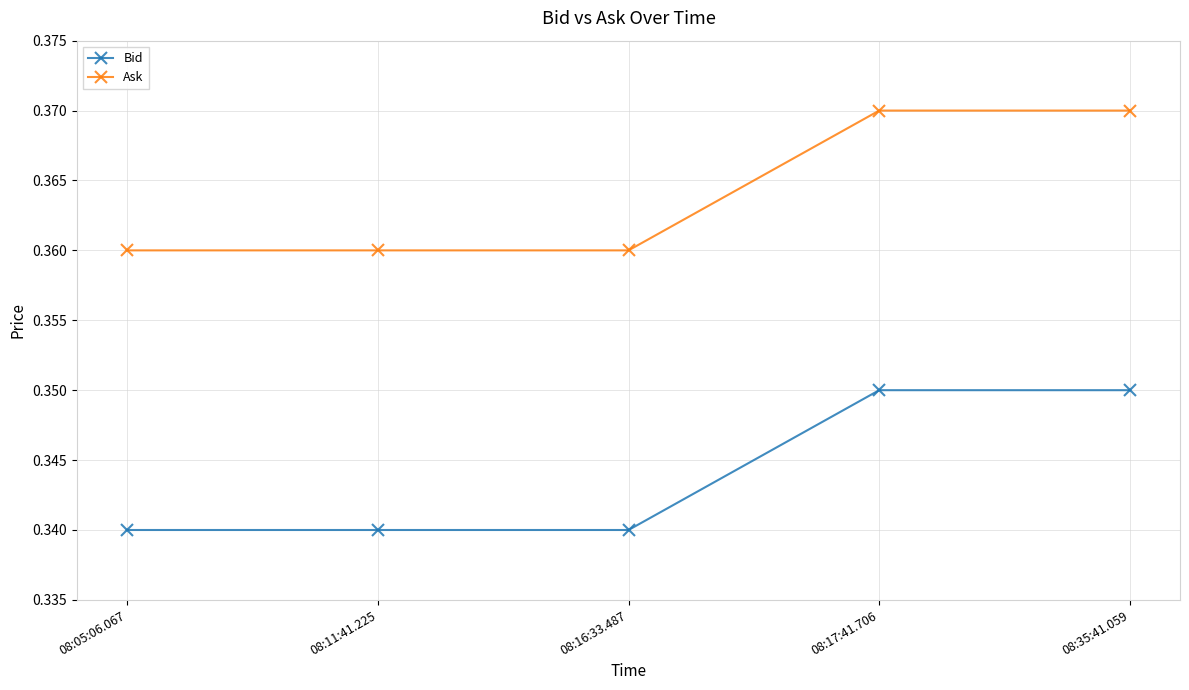

What is the label of the 3rd point from the right?

08:16:33.487